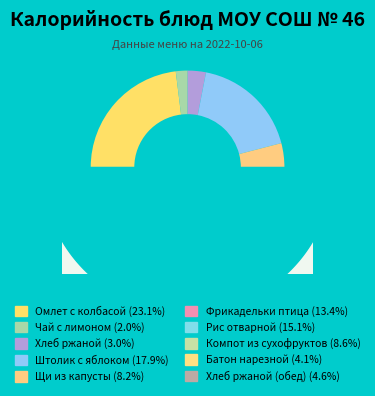

What is the change in value from Чай с лимоном to Рис отварной?

+182.4